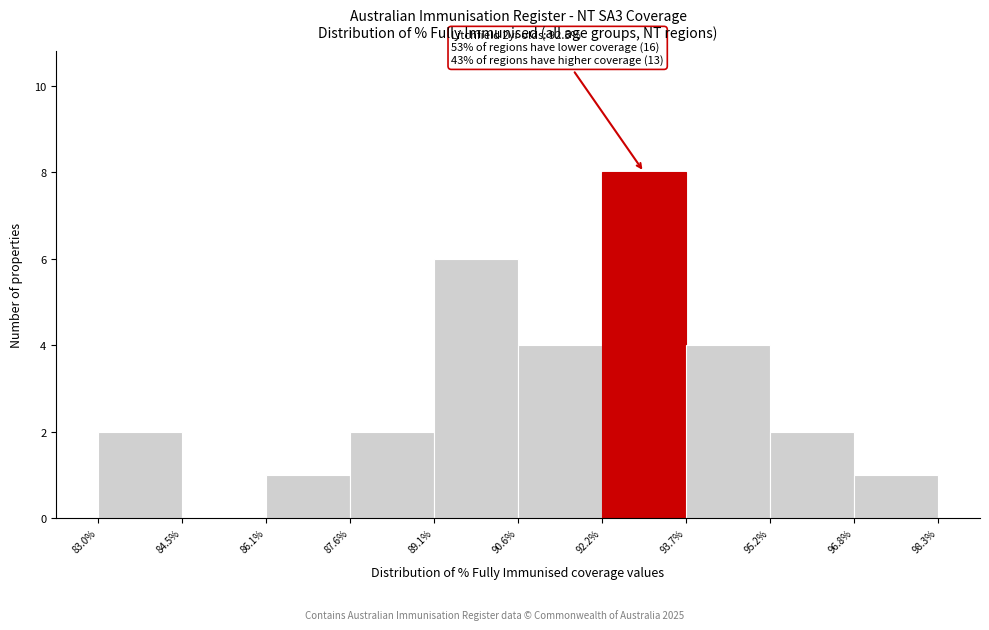

Over which range of the x-axis is the bar tallest?

92.2% to 93.7%